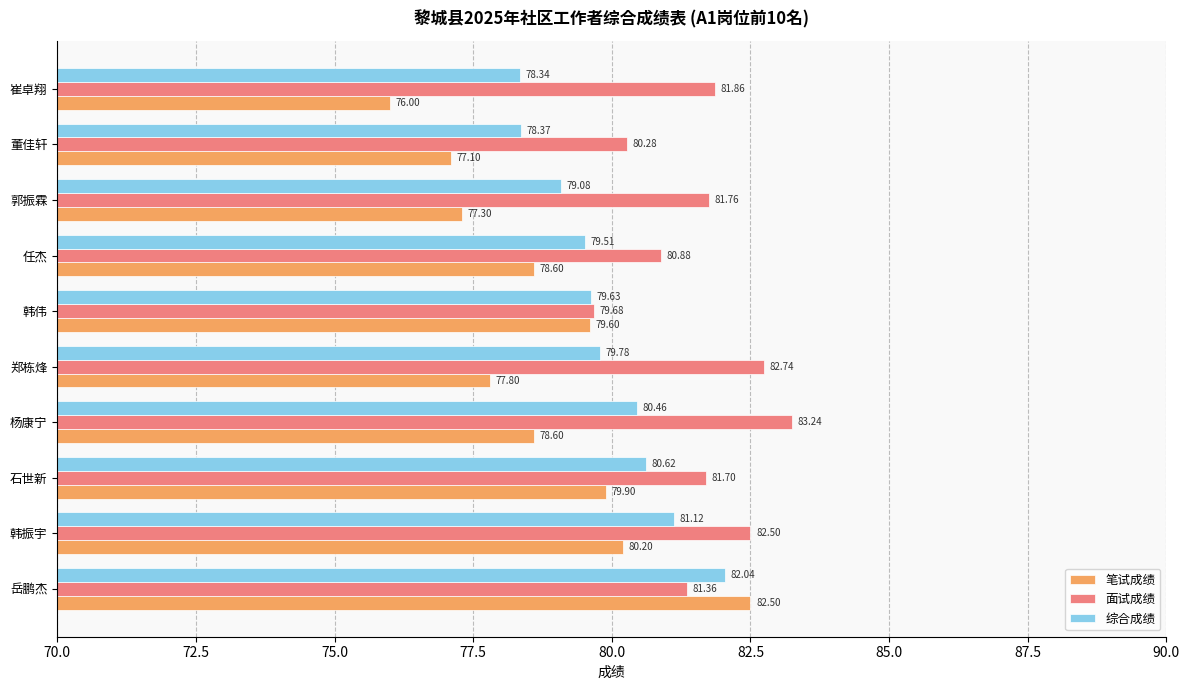

Which series has the largest range (max minus min)?

笔试成绩